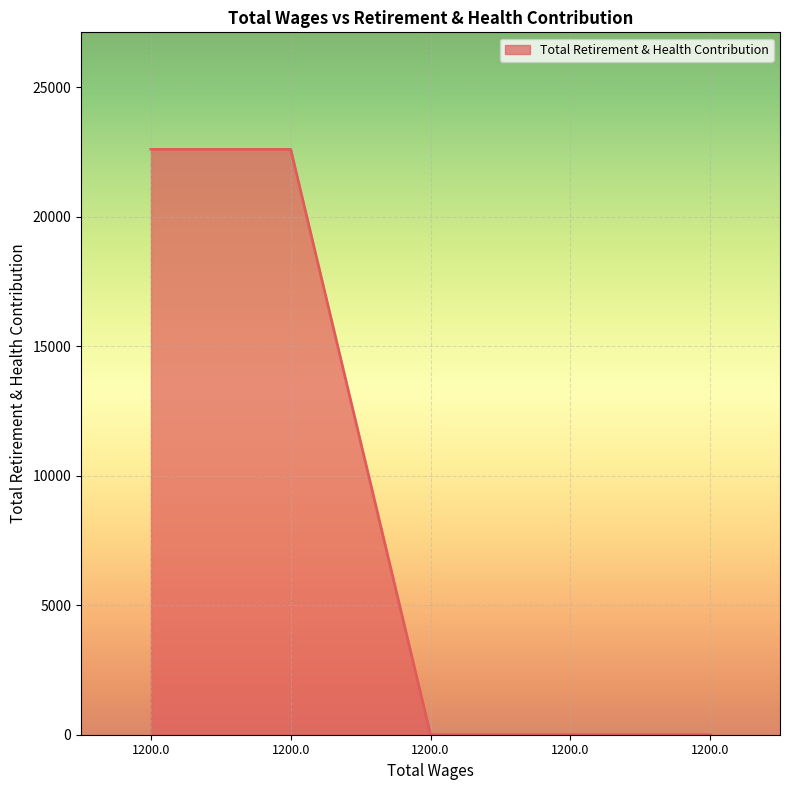

Rank the categories by value from highest to lowest.

1200.0, 1200.0, 1200.0, 1200.0, 1200.0